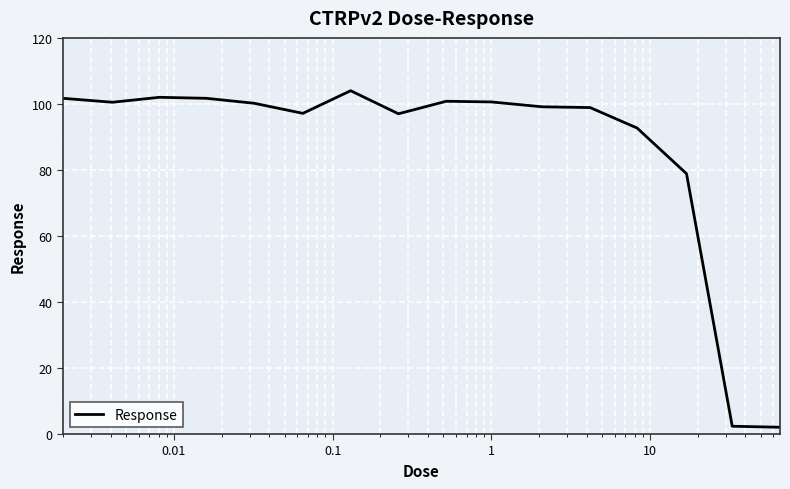

What is the maximum value shown in the chart?

104.0